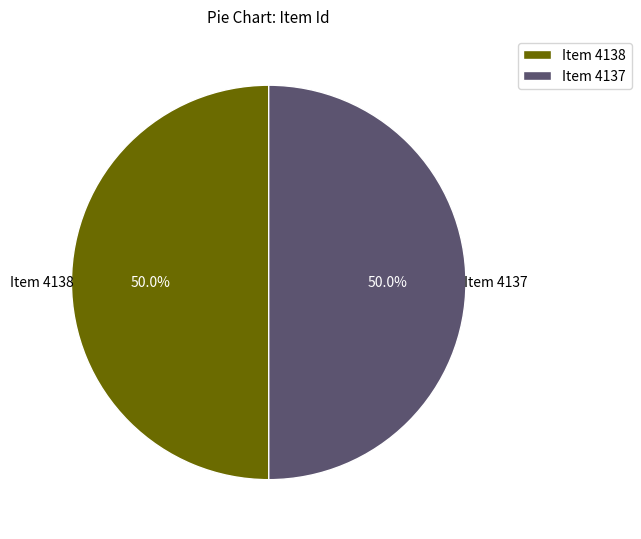

How many segments does this pie chart have?

2